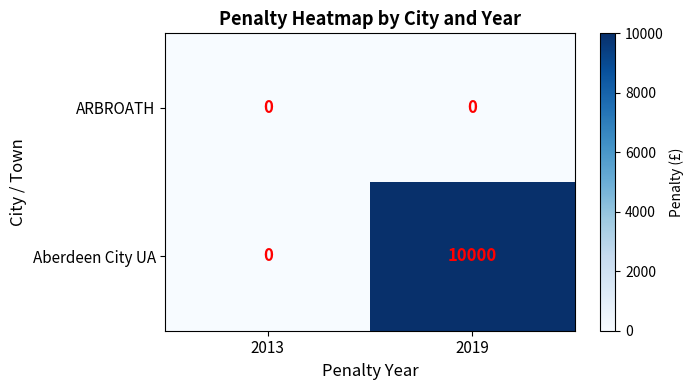

Which series has the widest spread of values?

Aberdeen City UA